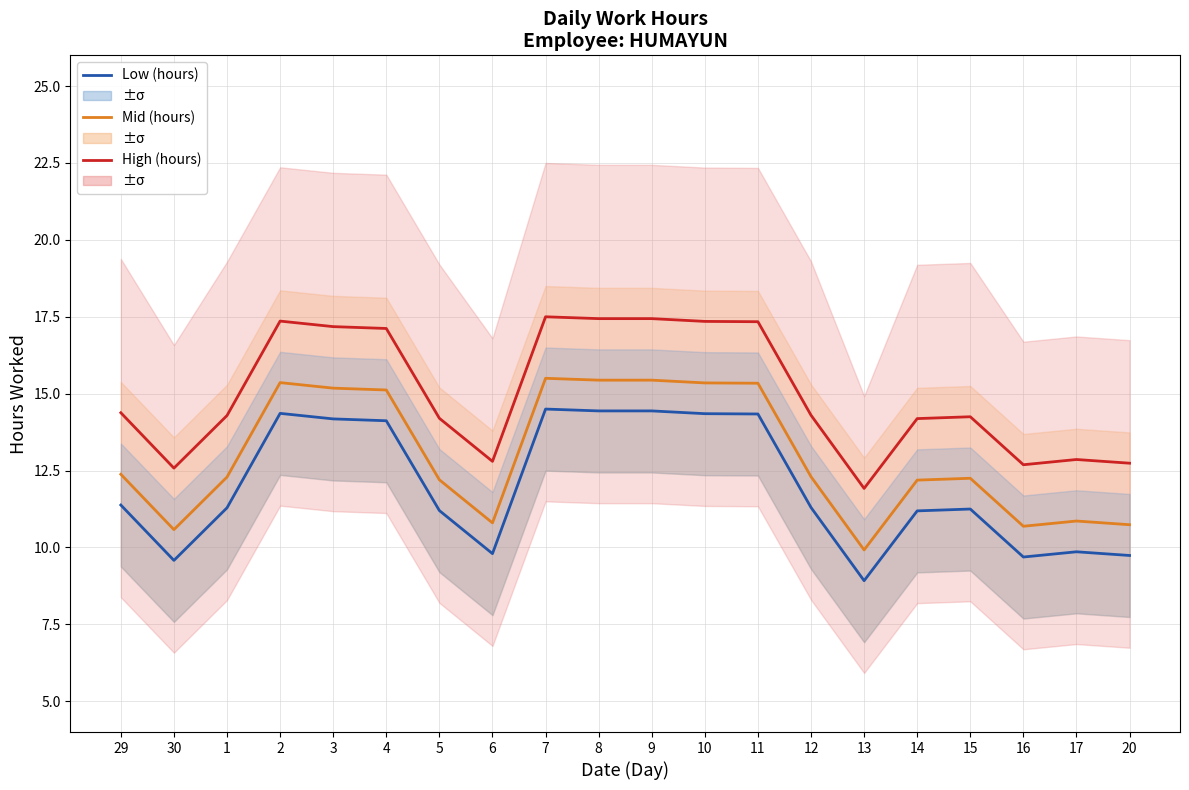

Which label corresponds to the largest value in the chart?

7